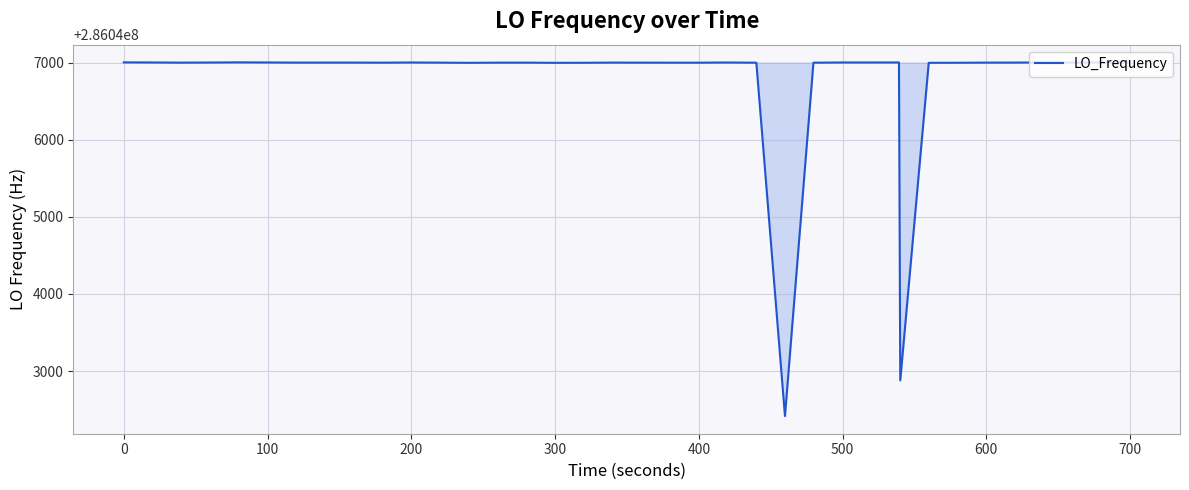

Does the chart display data point markers on the line(s)?

No